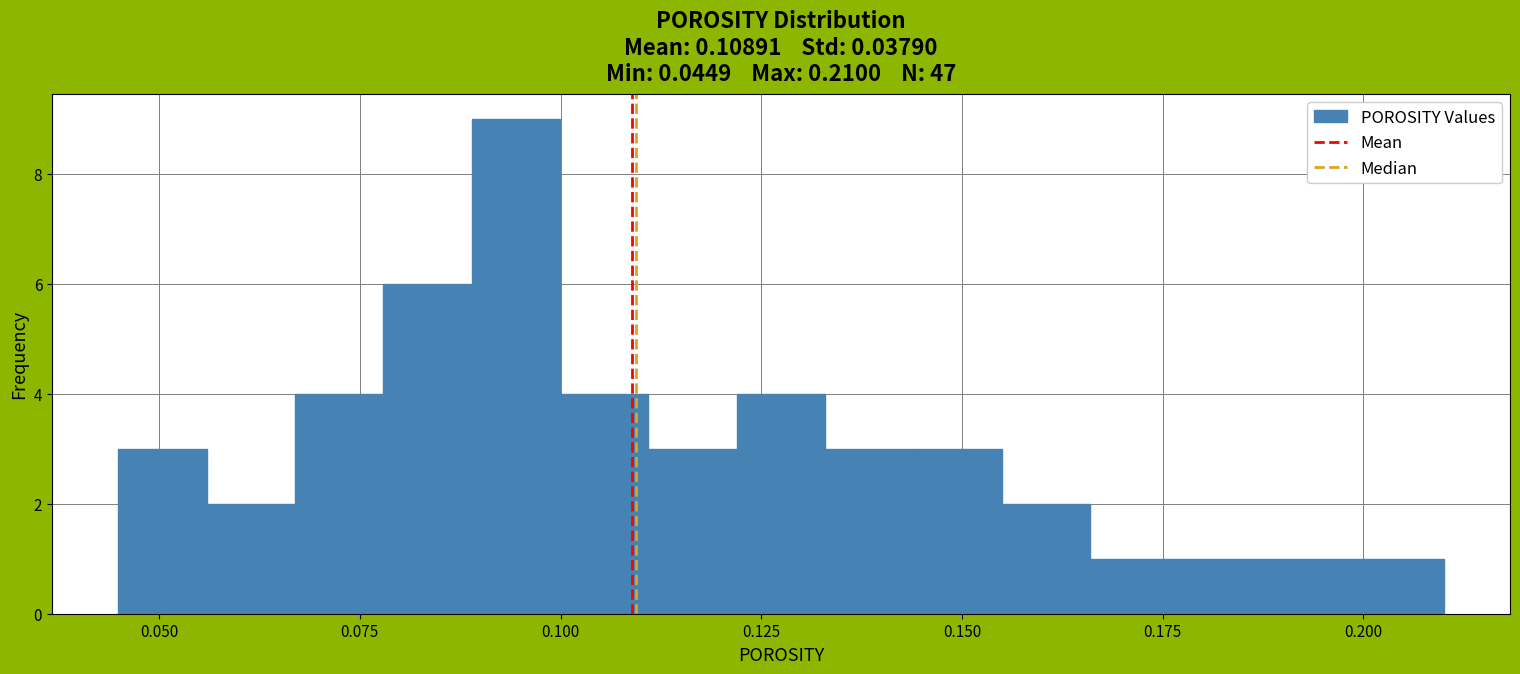

Around what value on the x-axis is the tallest bar? Give the approximate position of its centre, as read against the axis.

0.095